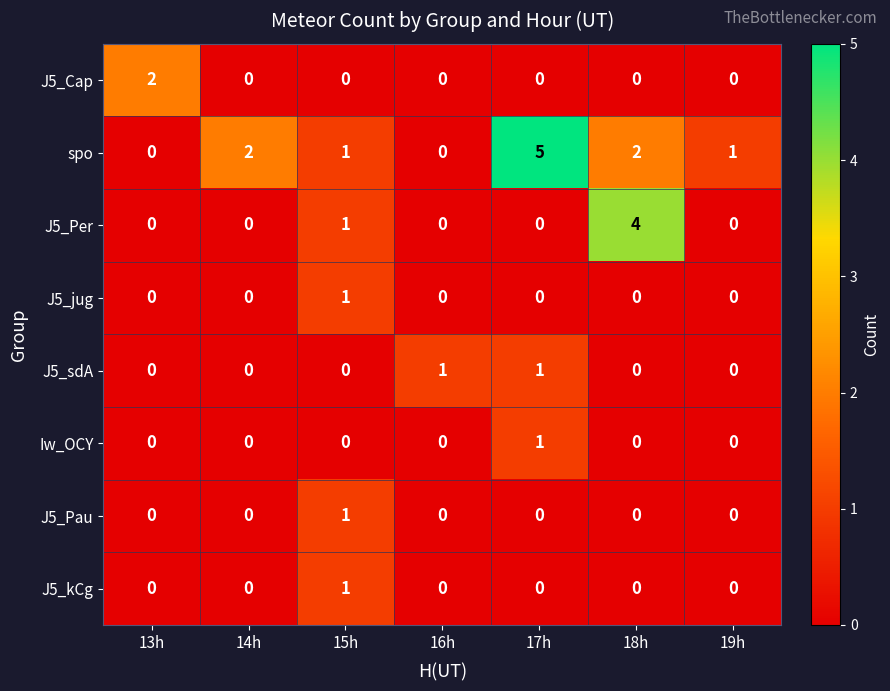

Is it true that spo equals 1 at 14h?

False